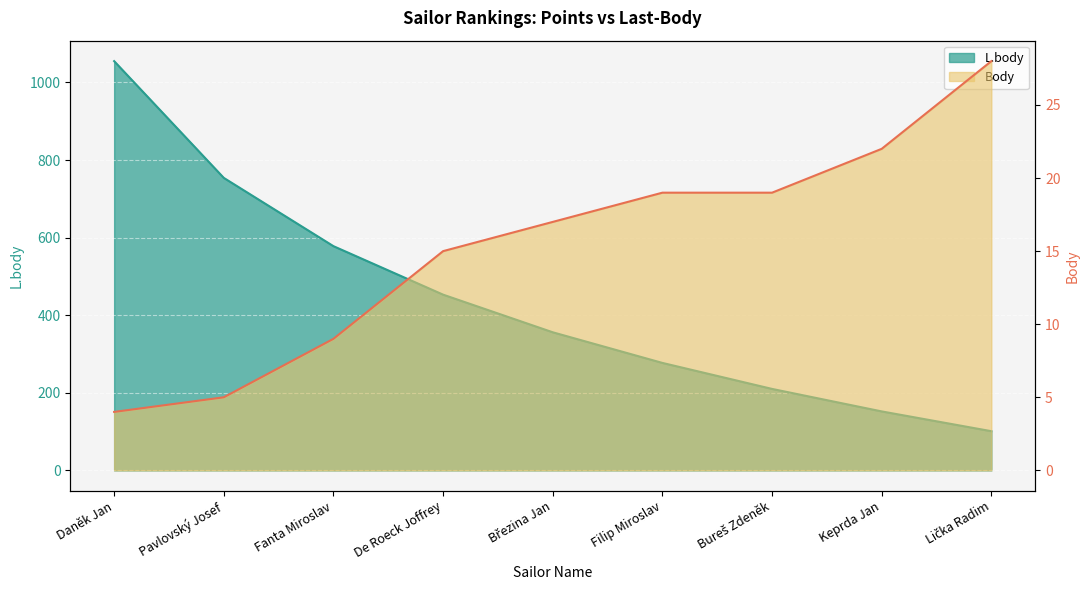

What is the difference between the highest and lowest values at Lička Radim?

73